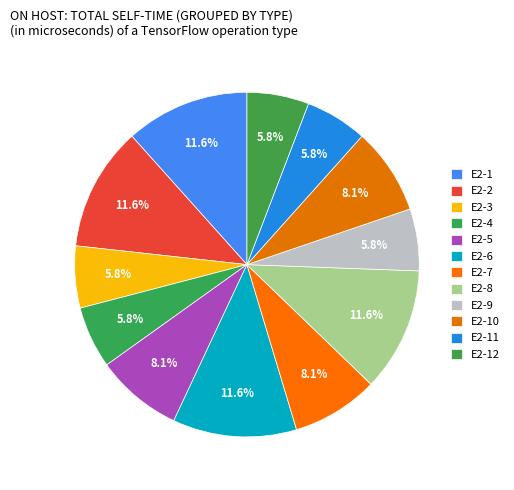

Do E2-2 and E2-4 together represent more than half of the pie?

No